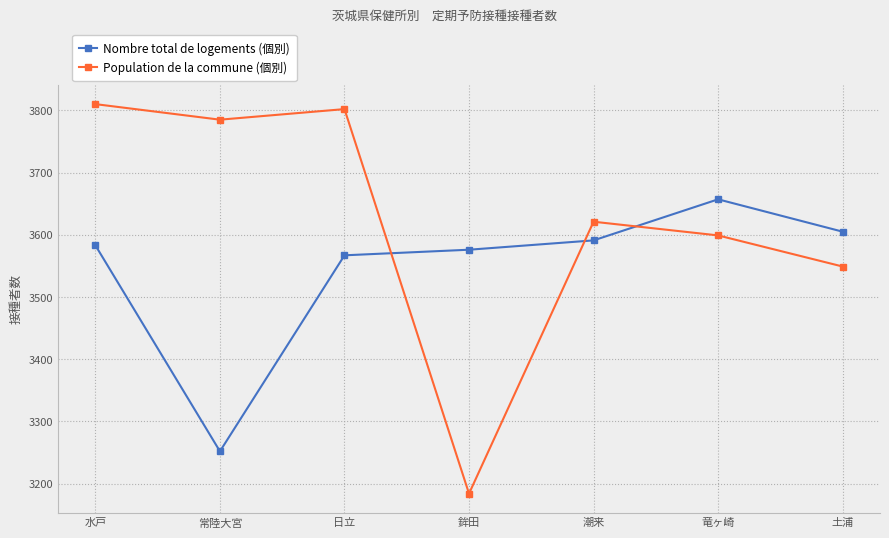

Where is Nombre total de logements (個別) nearest to the value 3454?

日立